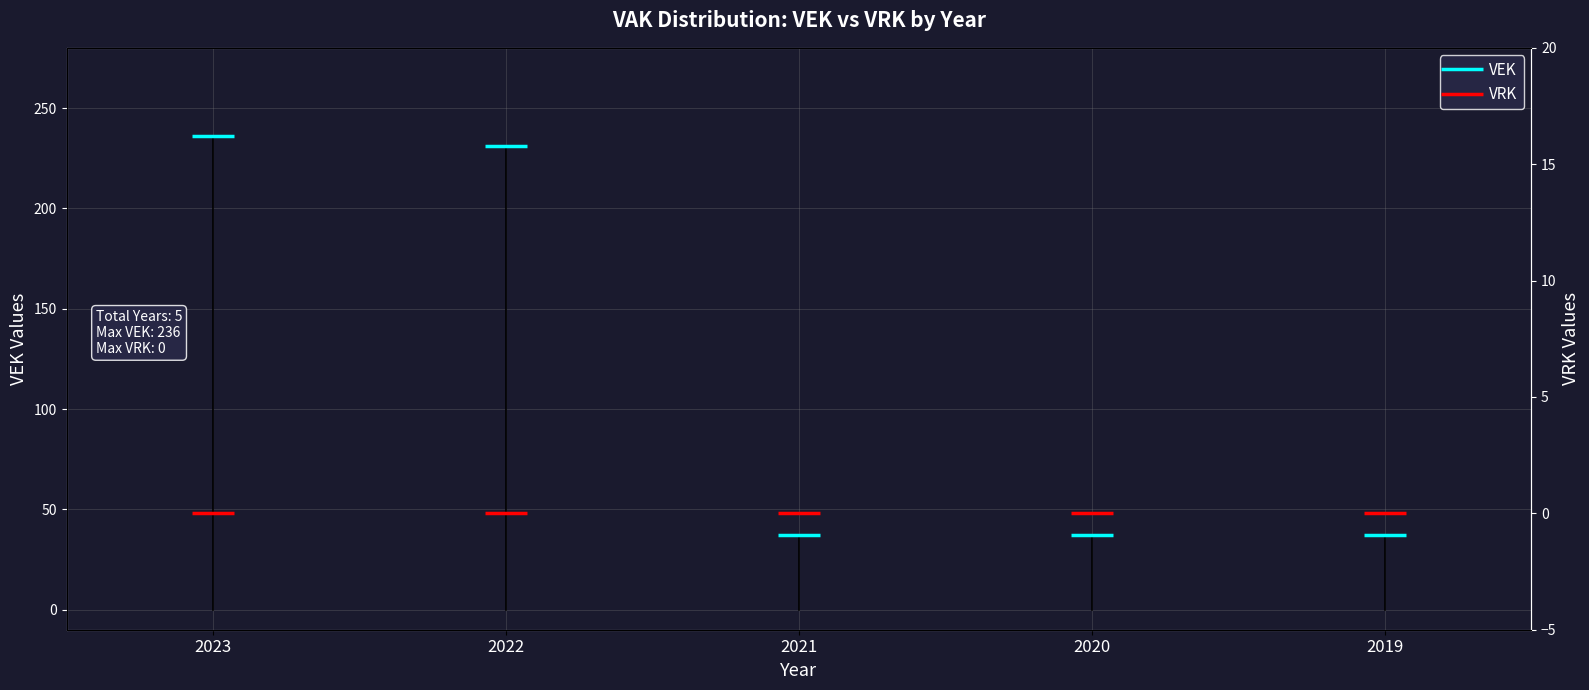

Reading right to left, list all the values displayed in this chart.

VEK: 37	37	37	231	236
VRK: 0	0	0	0	0